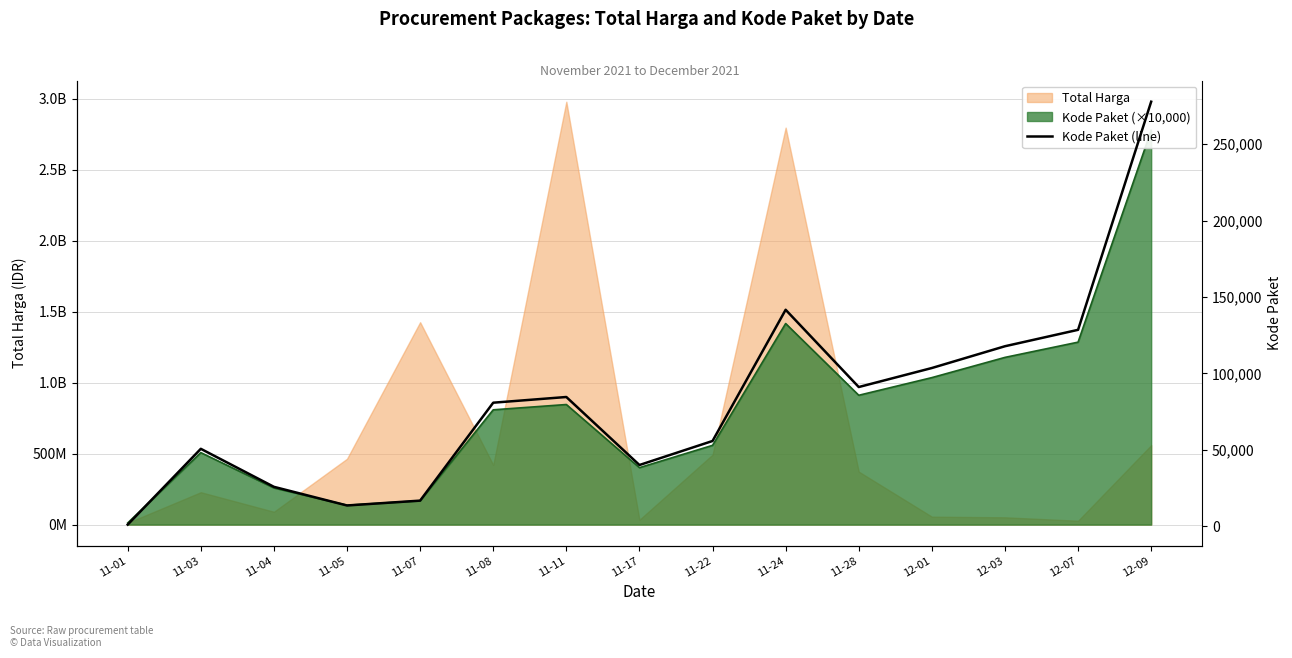

Does the chart display data point markers on the line(s)?

No